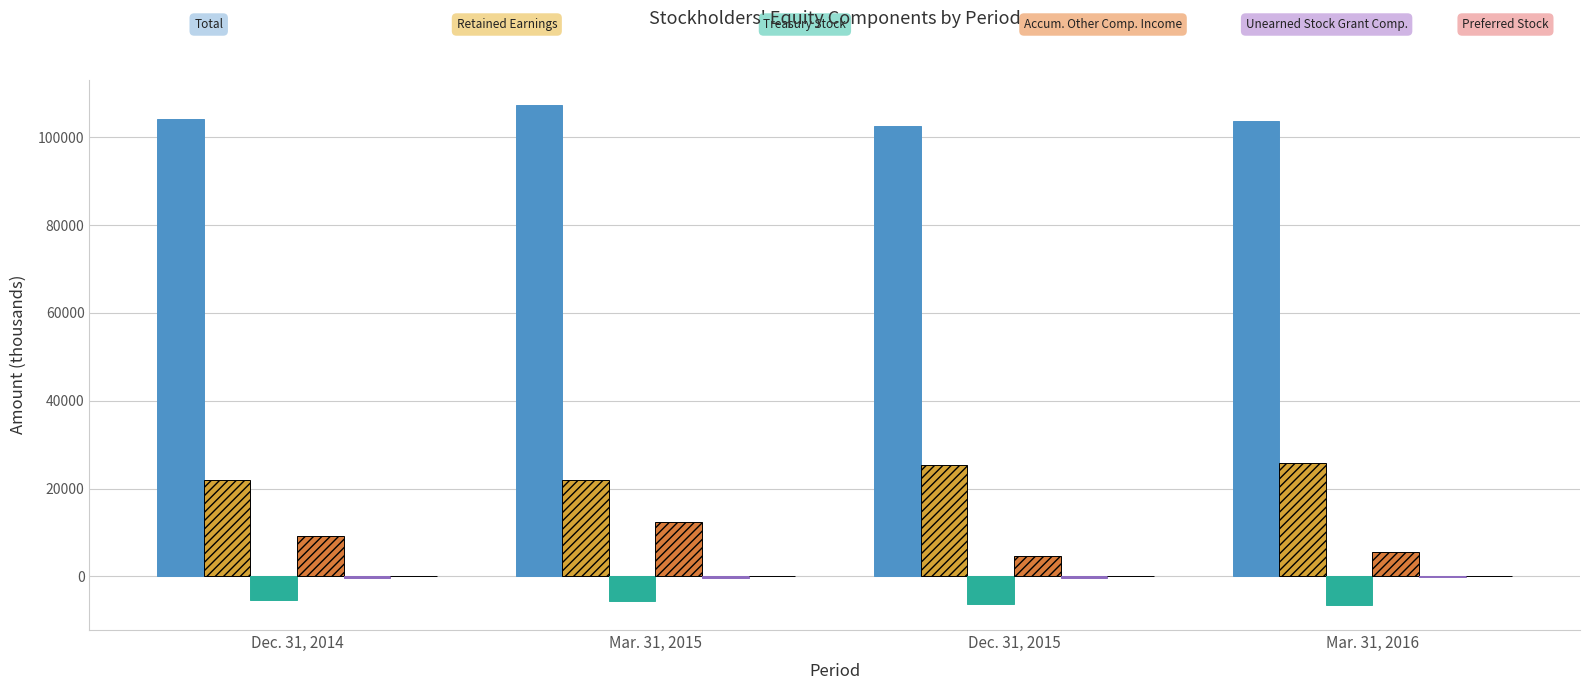

What is the greatest value displayed?

107457